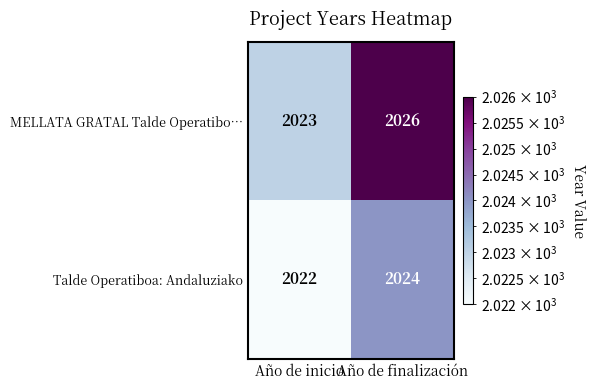

Count the number of categories in the chart.

2